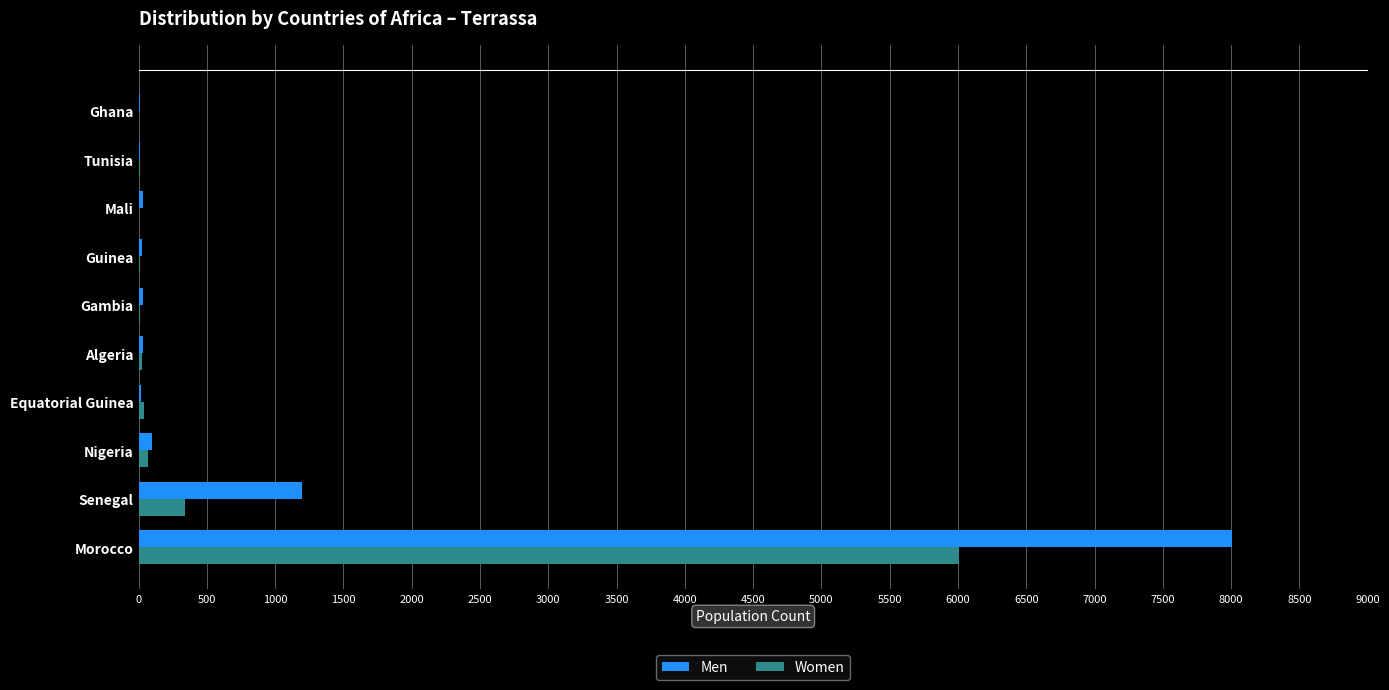

At which label is Women closest to 3008?

Senegal